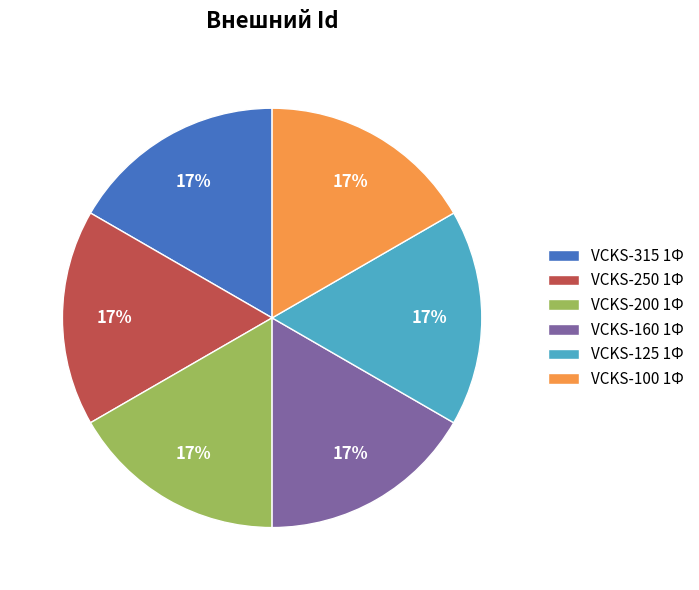

What is the ratio of the value at VCKS-100 1Ф to the value at VCKS-200 1Ф?

1.0